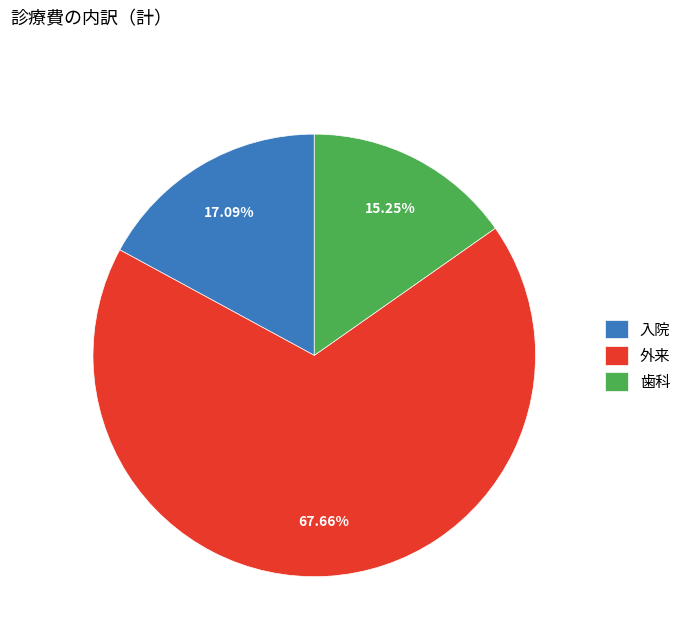

Is the sum of 外来 and 歯科 greater than half?

Yes